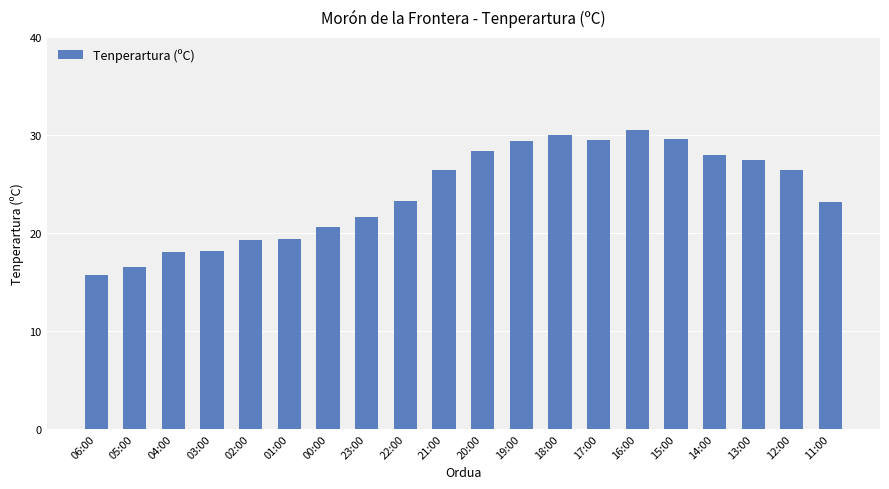

What is the value of the 7th bar from the left?

20.6